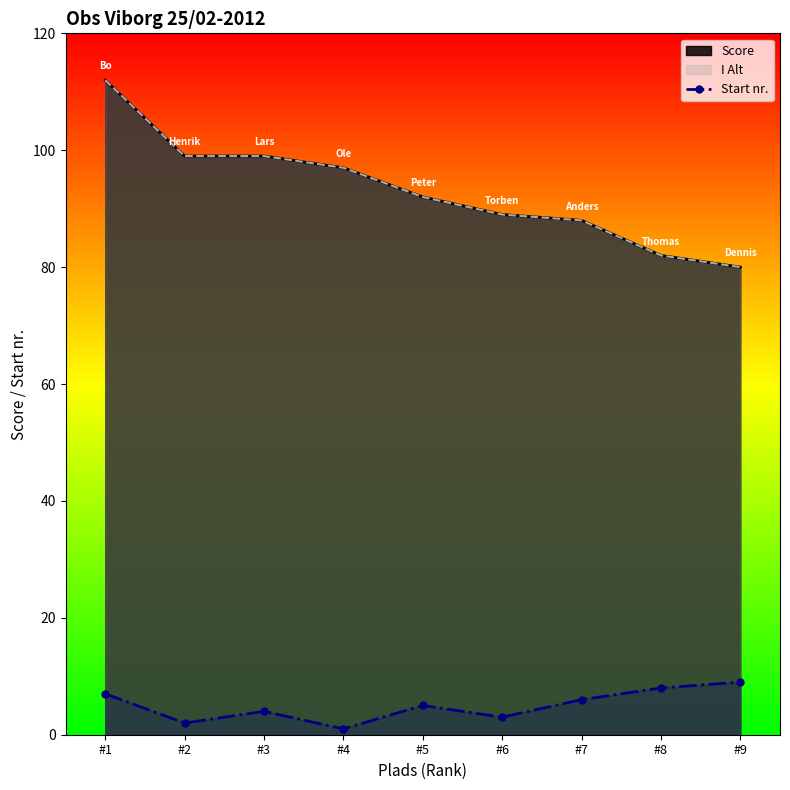

What is the value of the 2nd point from the left?

2